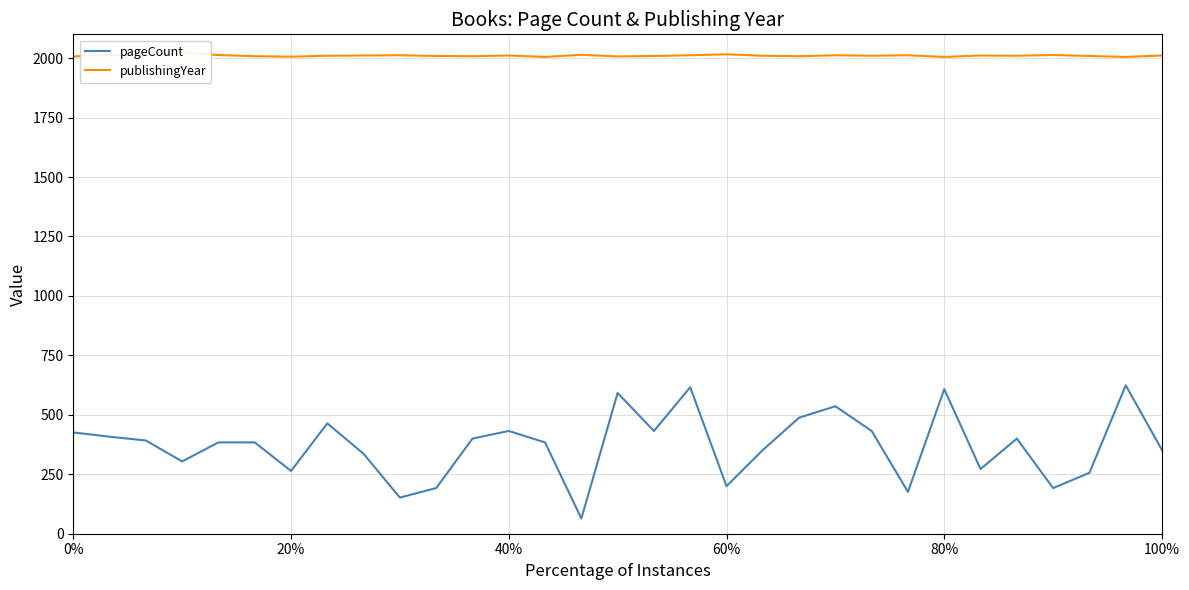

How many categories are shown in the chart?

31